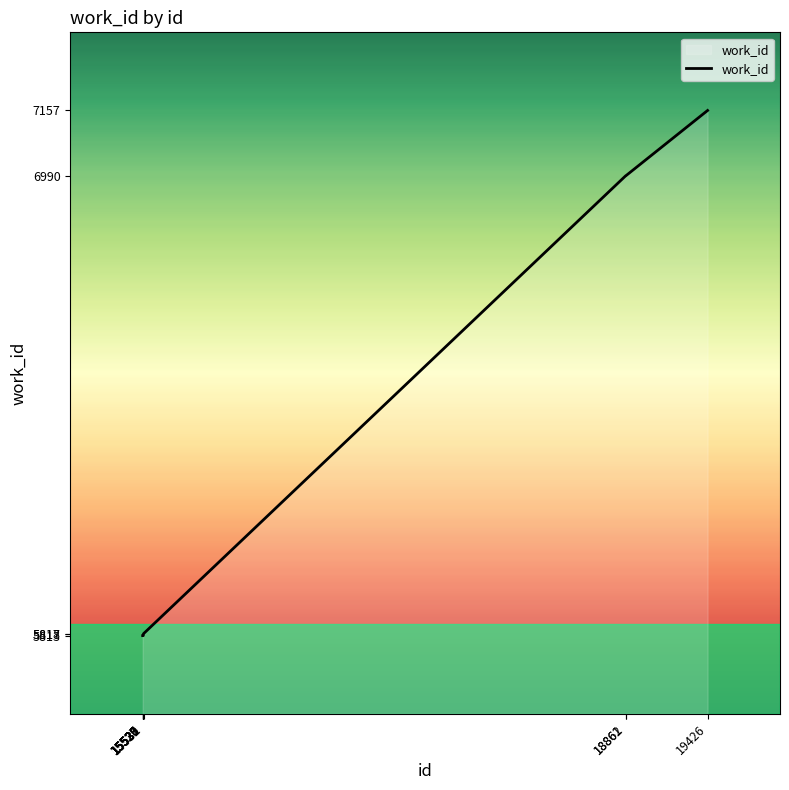

Which label corresponds to the largest value in the chart?

19426